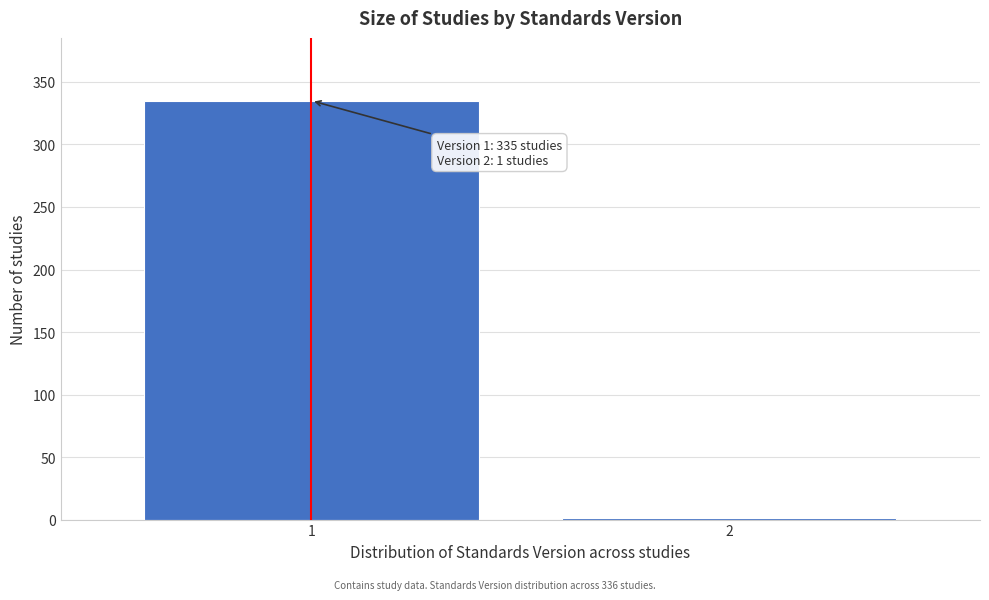

Reading left to right, what are all the values shown in this chart?

1=335	2=1